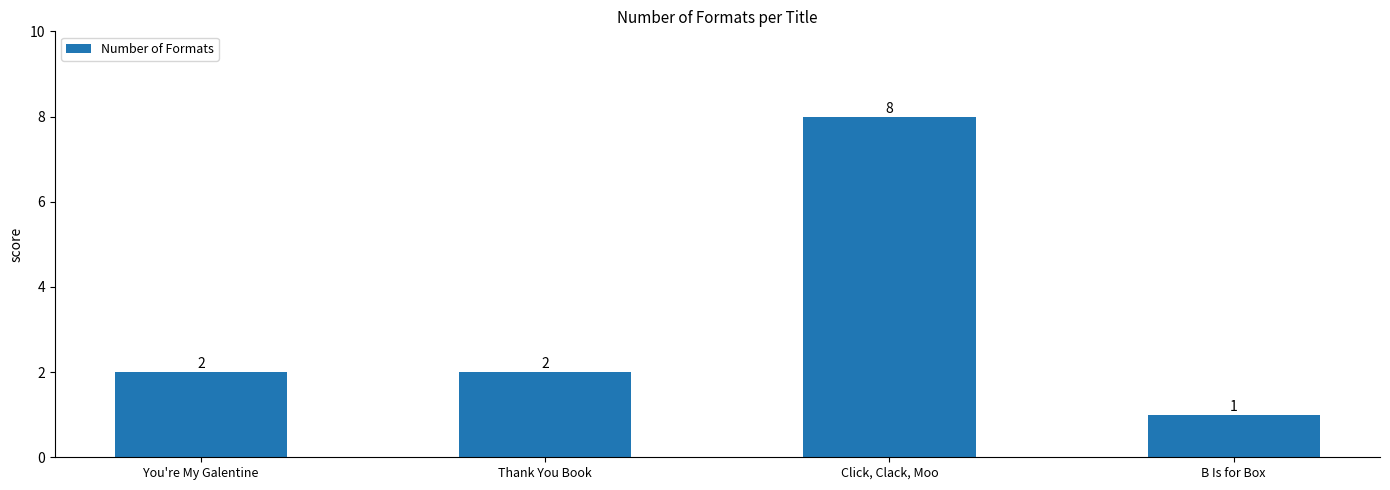

What position from the left is You're My Galentine?

1